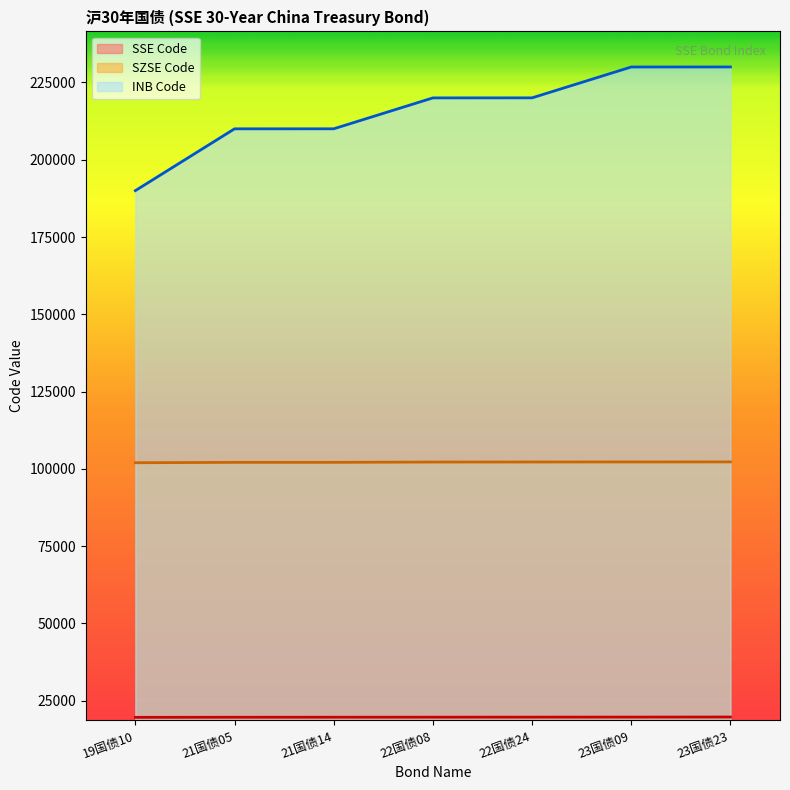

What is the sum of the SZSE Code values at 23国债23 and 22国债24?

204475